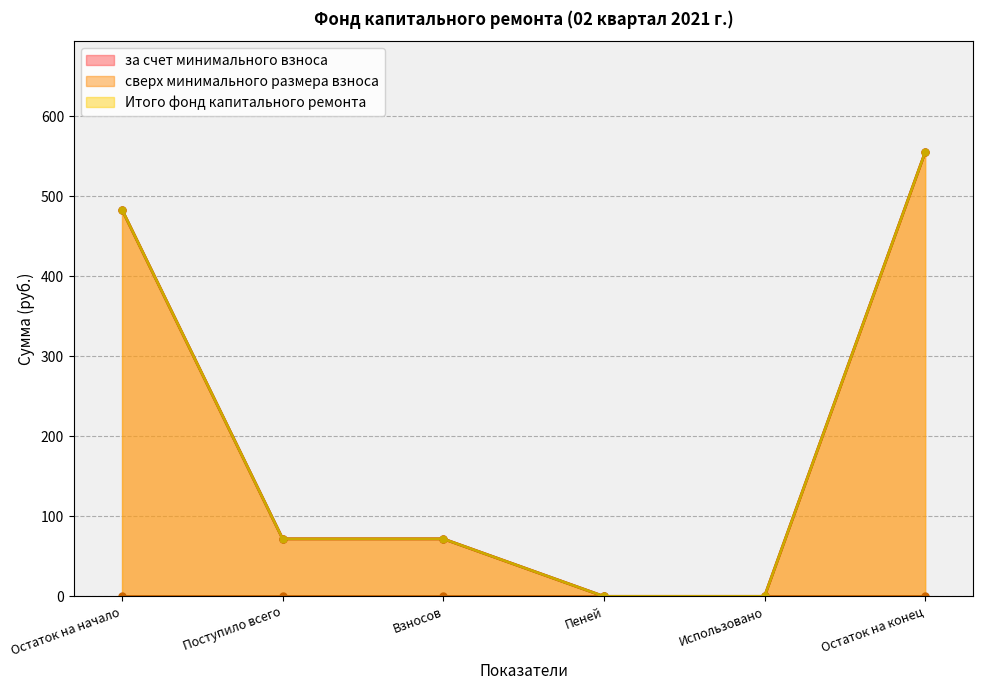

Which label corresponds to the largest value in the chart?

Остаток на конец